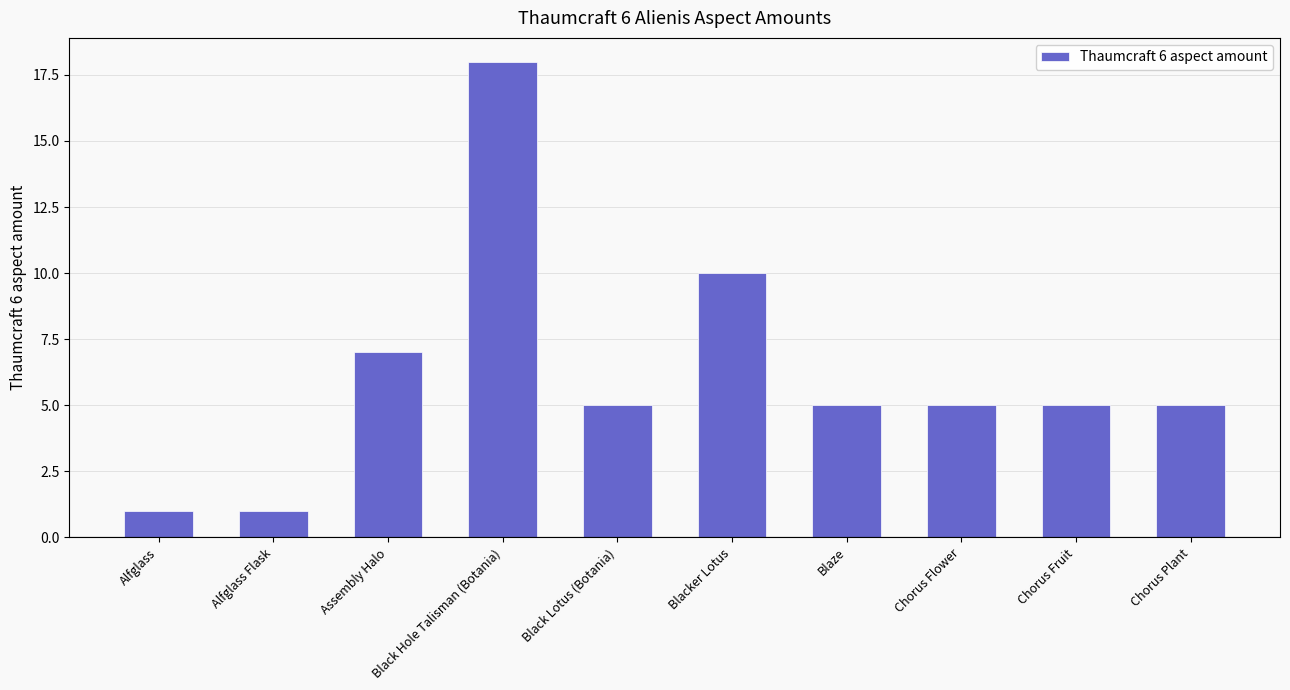

What is the greatest value displayed?

18